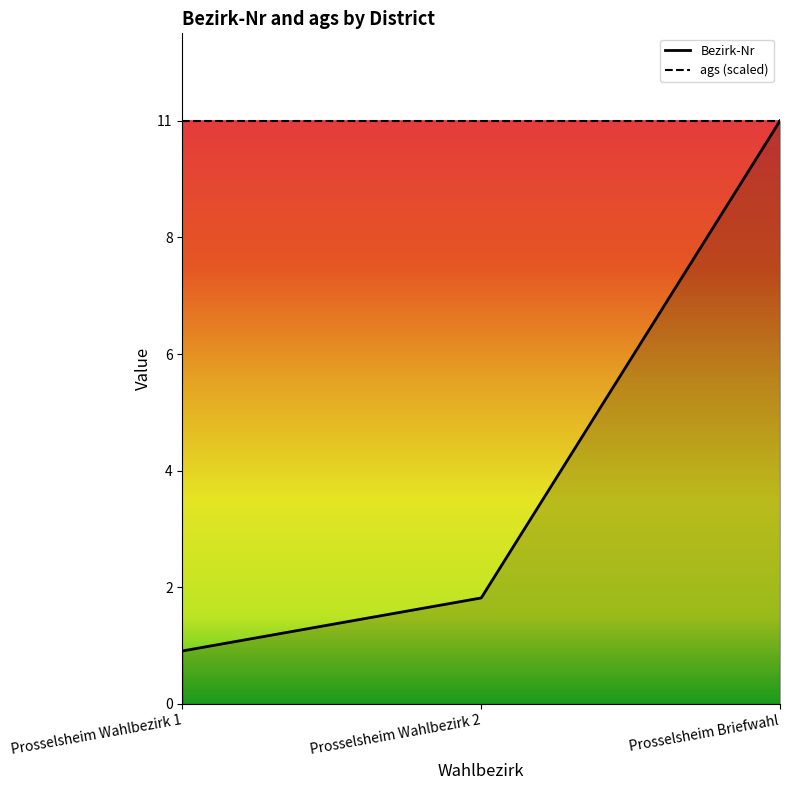

True or false: the data shows 3 at Prosselsheim Wahlbezirk 2.

False